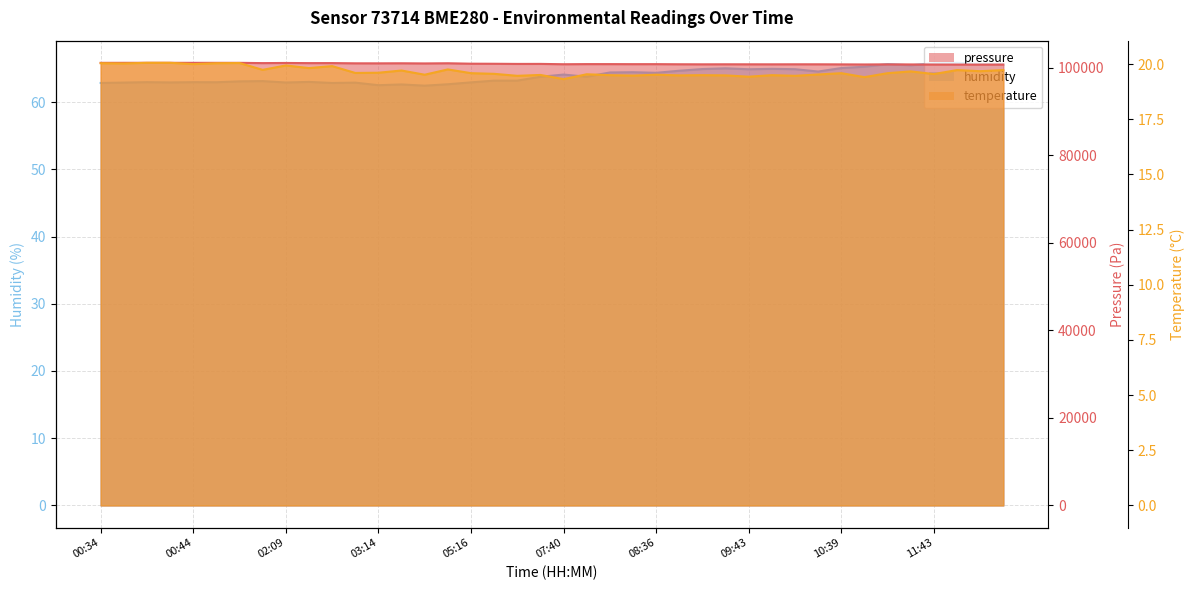

What is the maximum value shown in the chart?

101102.3